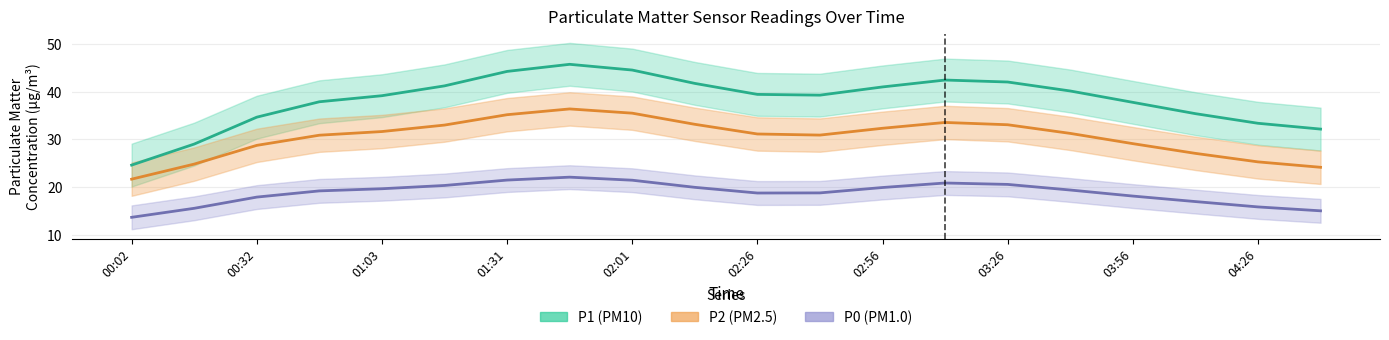

What are all the series names shown in the legend?

P1, P2, P0